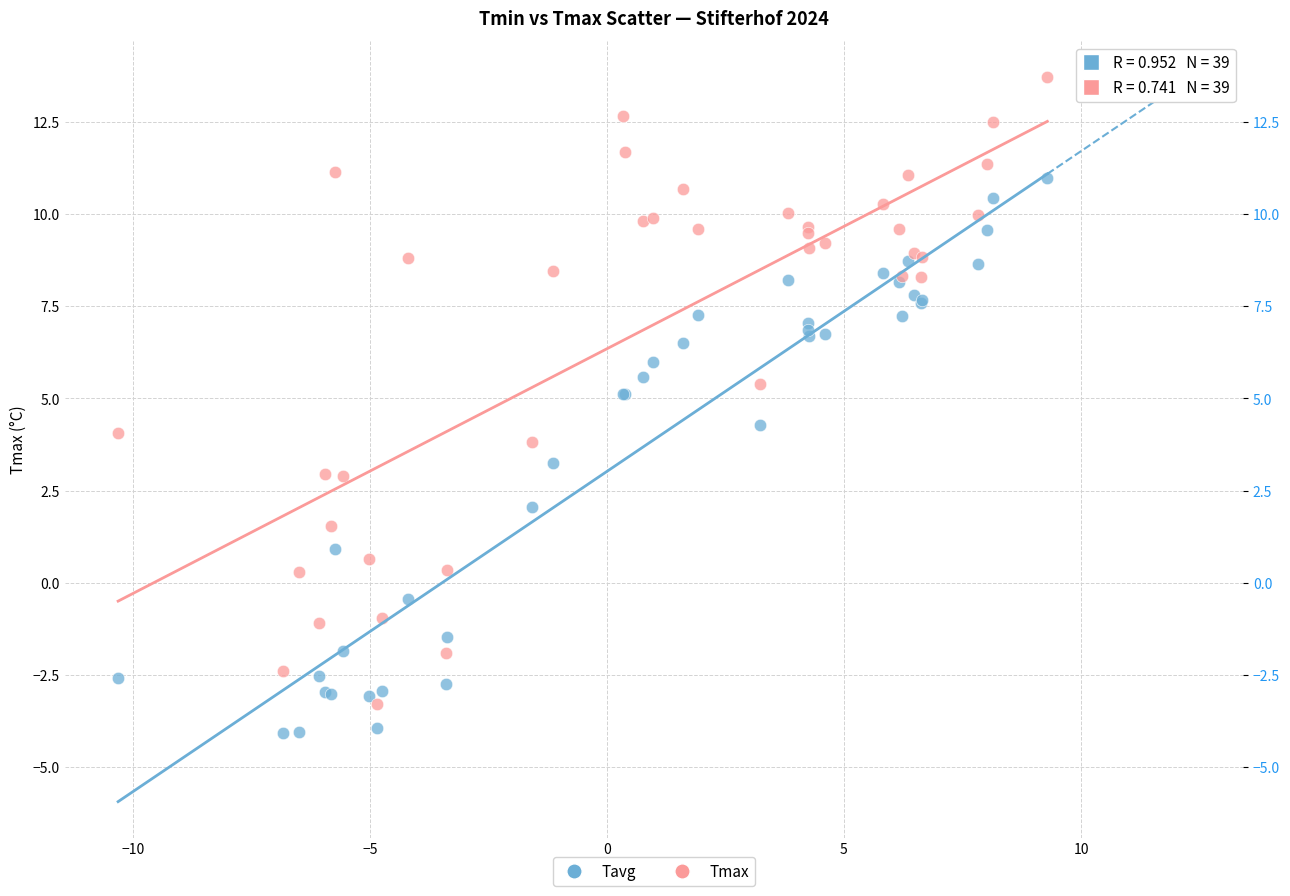

Which series has the widest spread of Y values?

Tmax